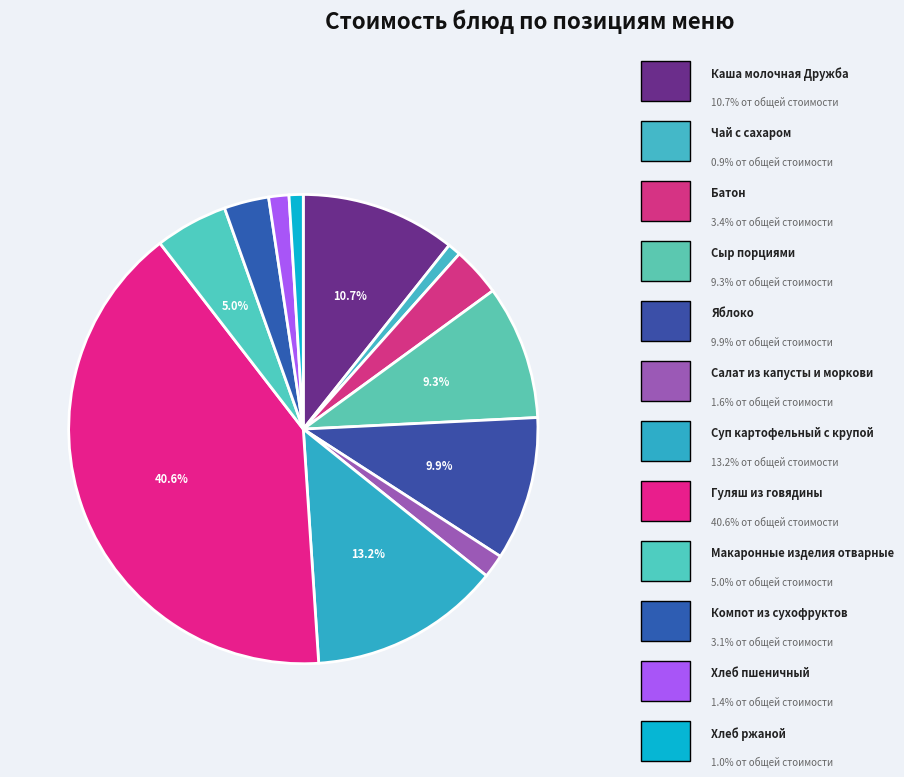

How many slices are in this pie chart?

12